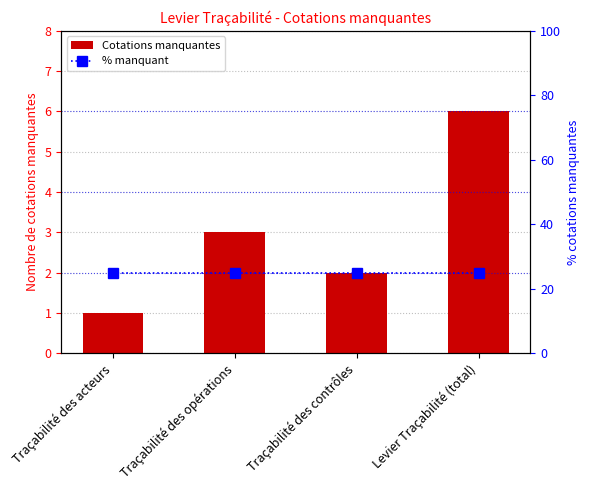

List the series in order of their overall mean, highest first.

% manquant, Cotations manquantes